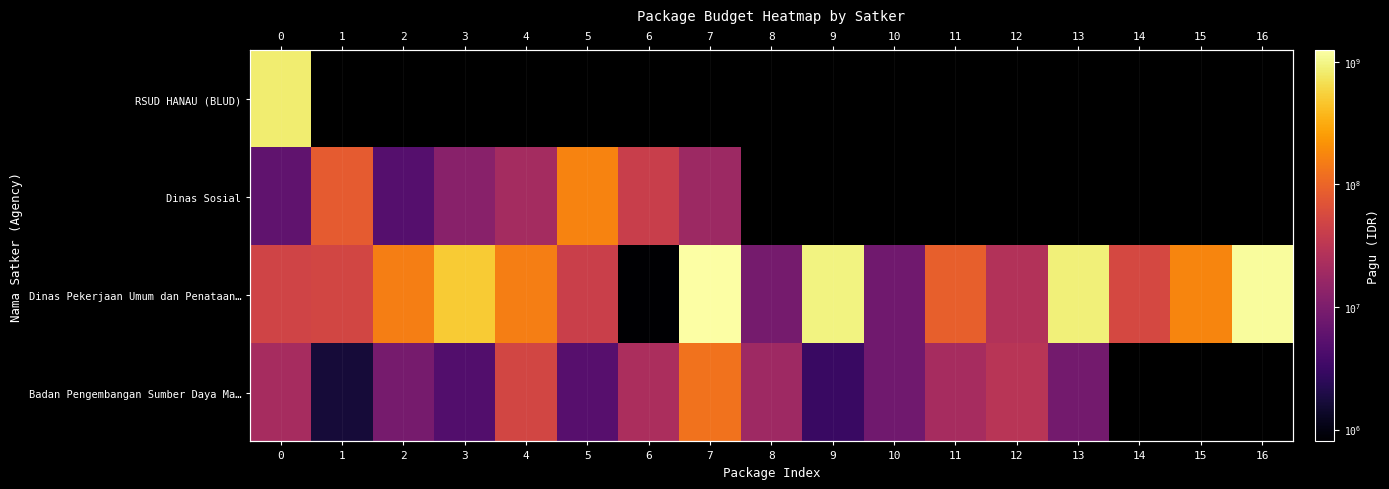

Between 10 and 14, which series saw the biggest shift?

Dinas Pekerjaan Umum dan Penataan…